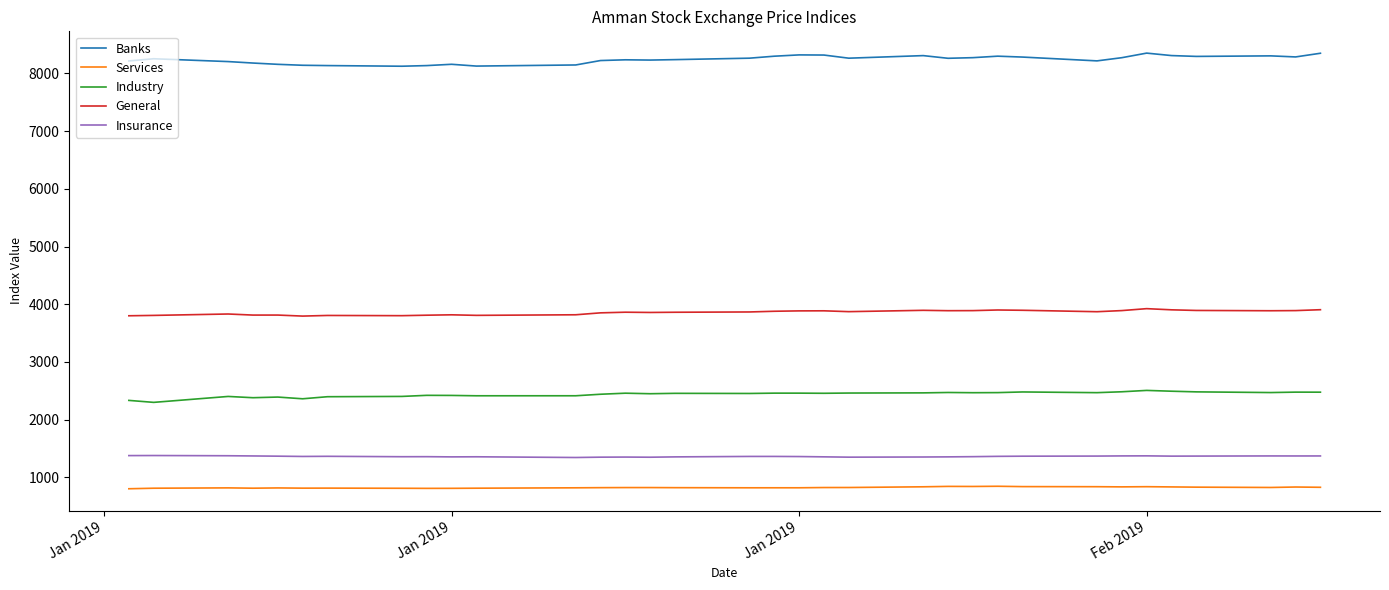

What is the smallest value displayed?

803.5